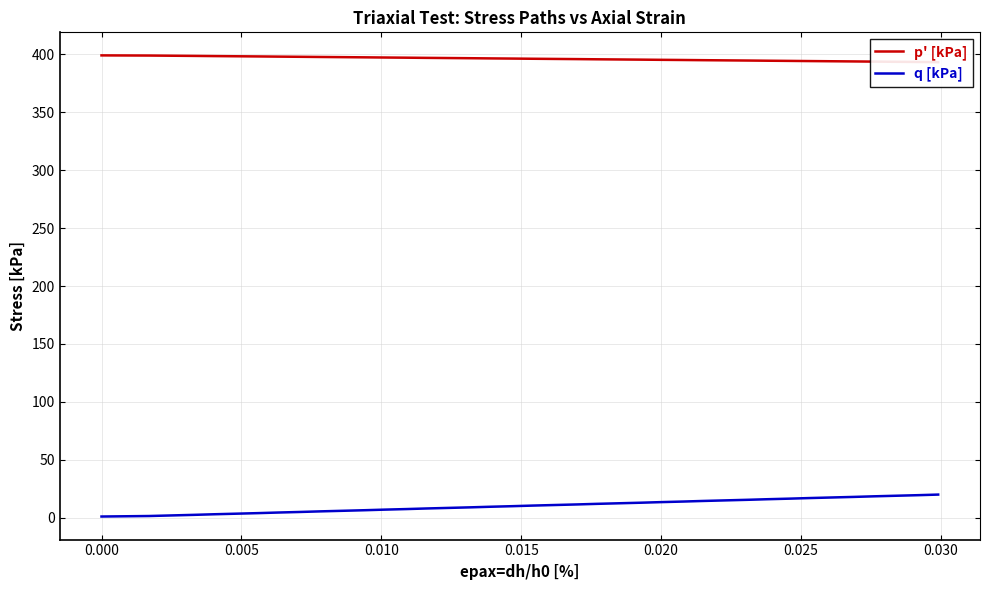

The p' [kPa] series shows 601.3 at 0.000. True or false?

False